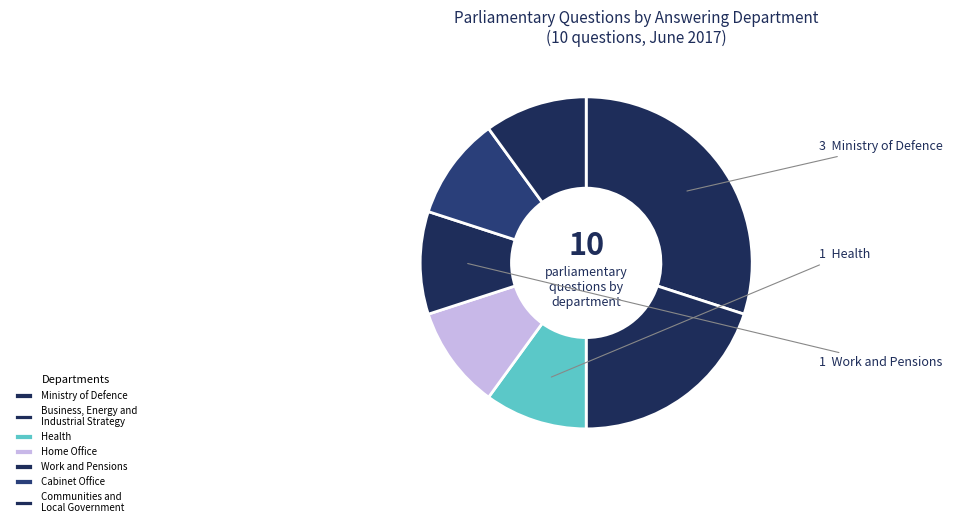

How many slices are in this pie chart?

7